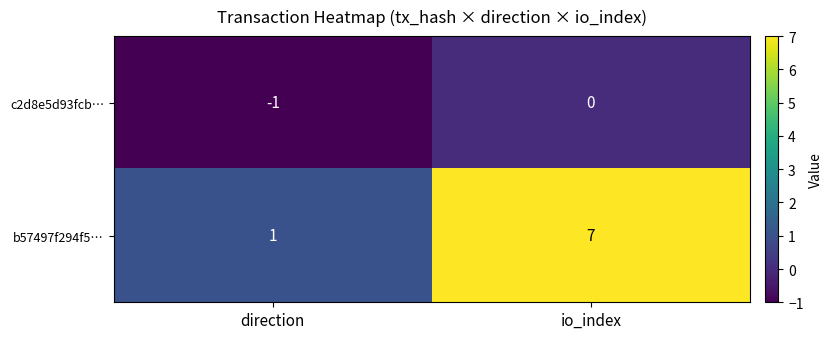

Where is c2d8e5d93fcb… nearest to the value 0?

io_index